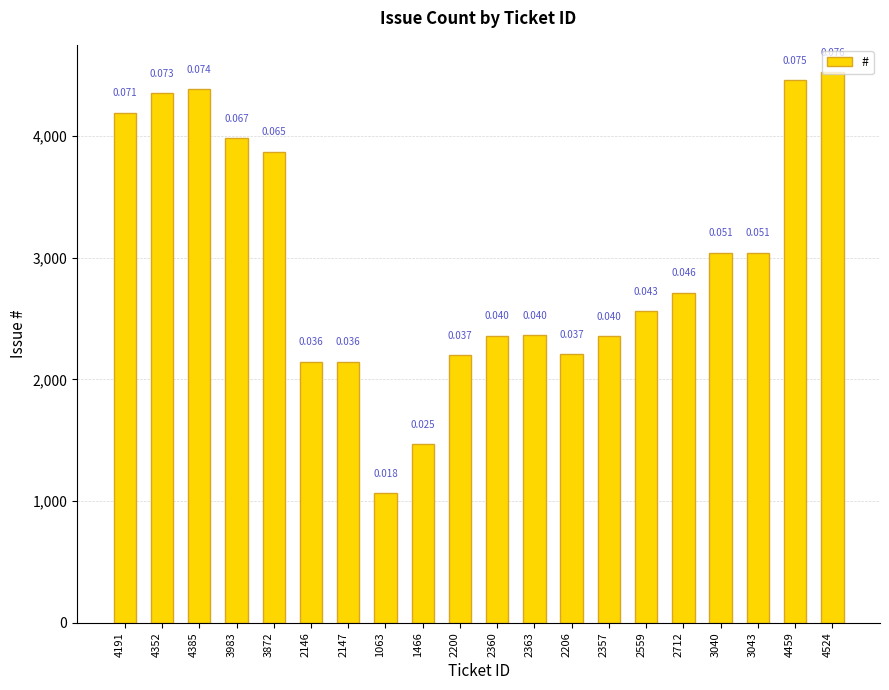

Which category has the lowest value across all series?

1063